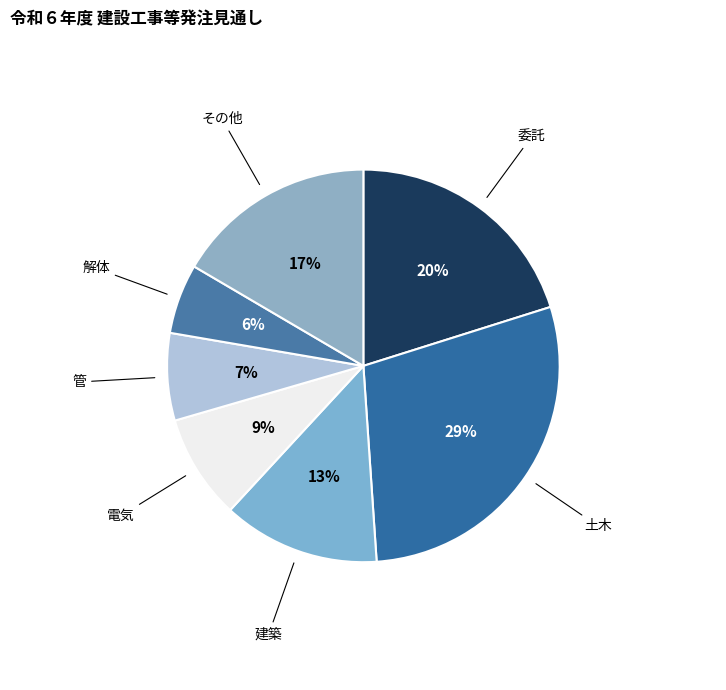

Is it true that 土木 is 29% of the pie?

True